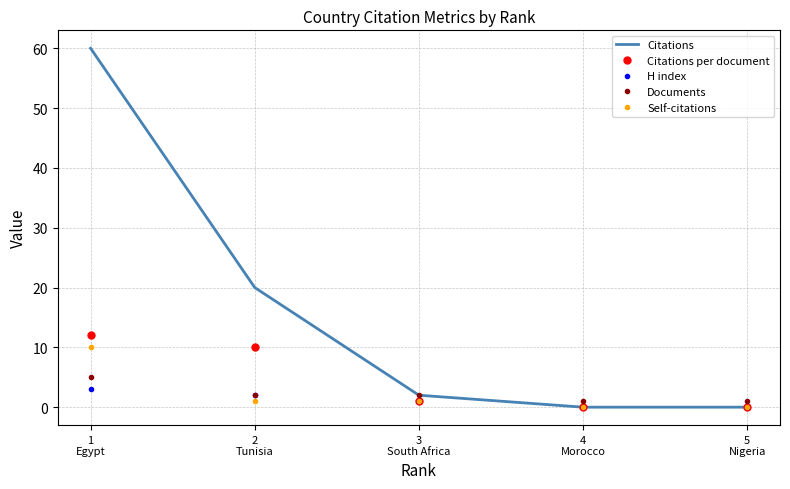

Which series has the largest total across all categories?

Citations